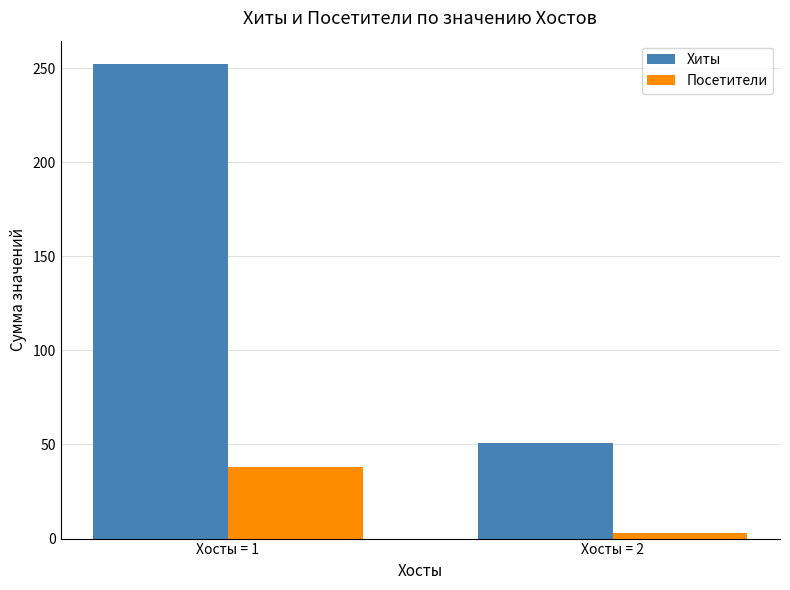

Between Хосты = 1 and Хосты = 2, which series saw the biggest shift?

Хиты